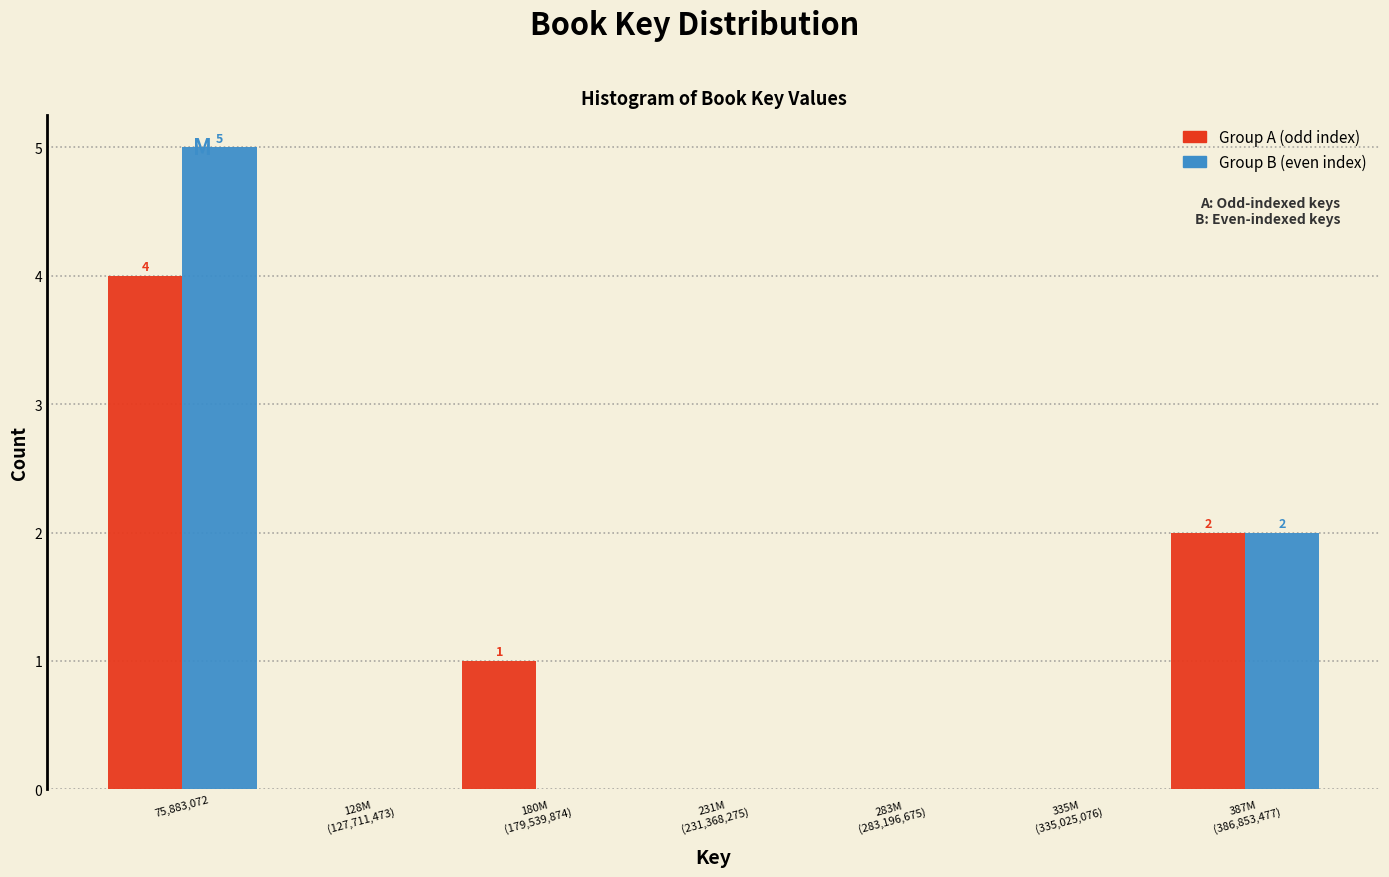

At which category is the sum across all series the highest?

75,883,072